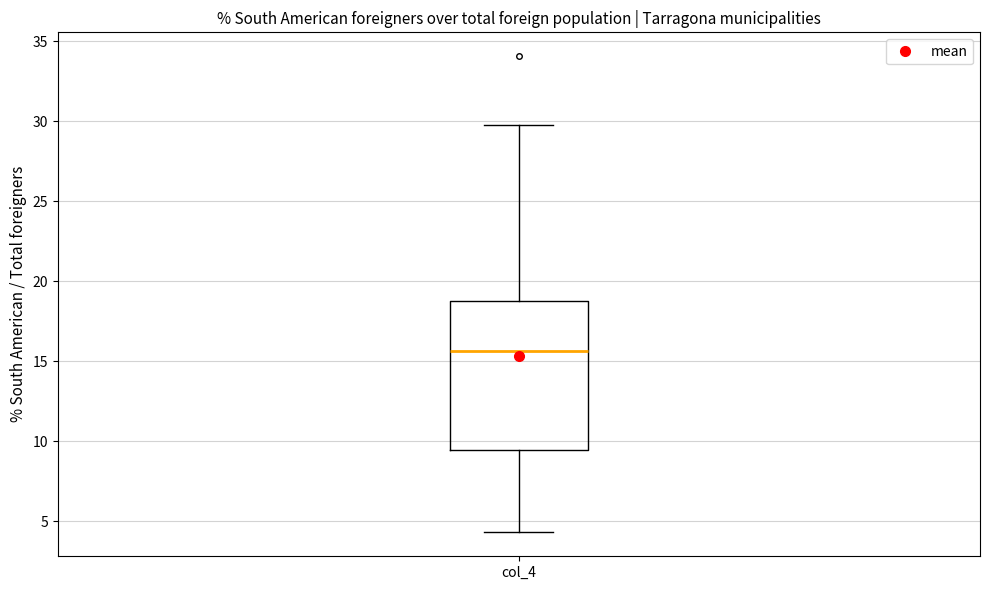

Where is the lower edge of the box for col_4 on the y-axis? The values are not printed on the chart, so give them approximately, as read against the axis.

9.5